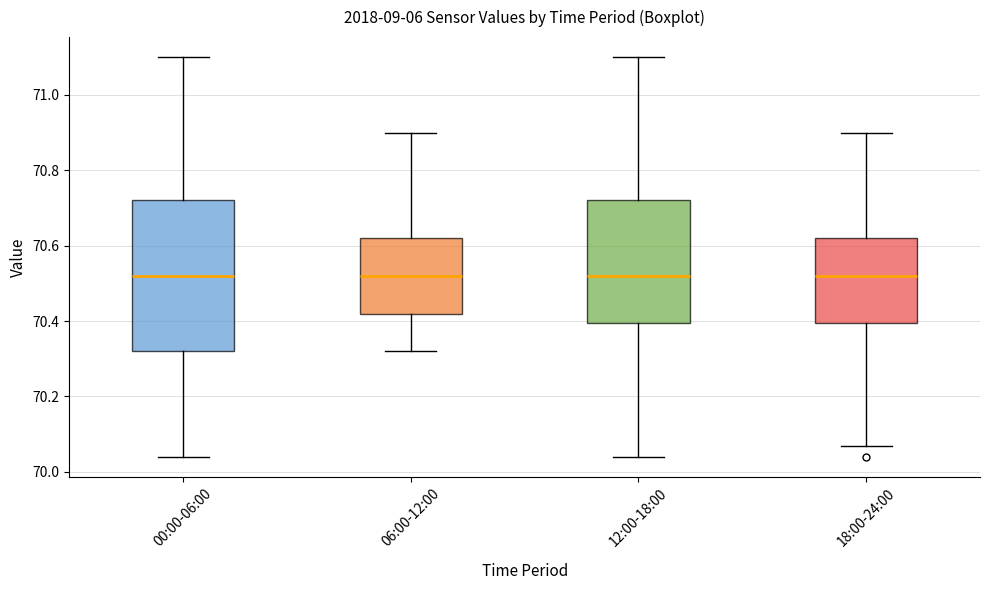

Where is the upper edge of the box for 18:00-24:00 on the y-axis? The values are not printed on the chart, so give them approximately, as read against the axis.

70.62